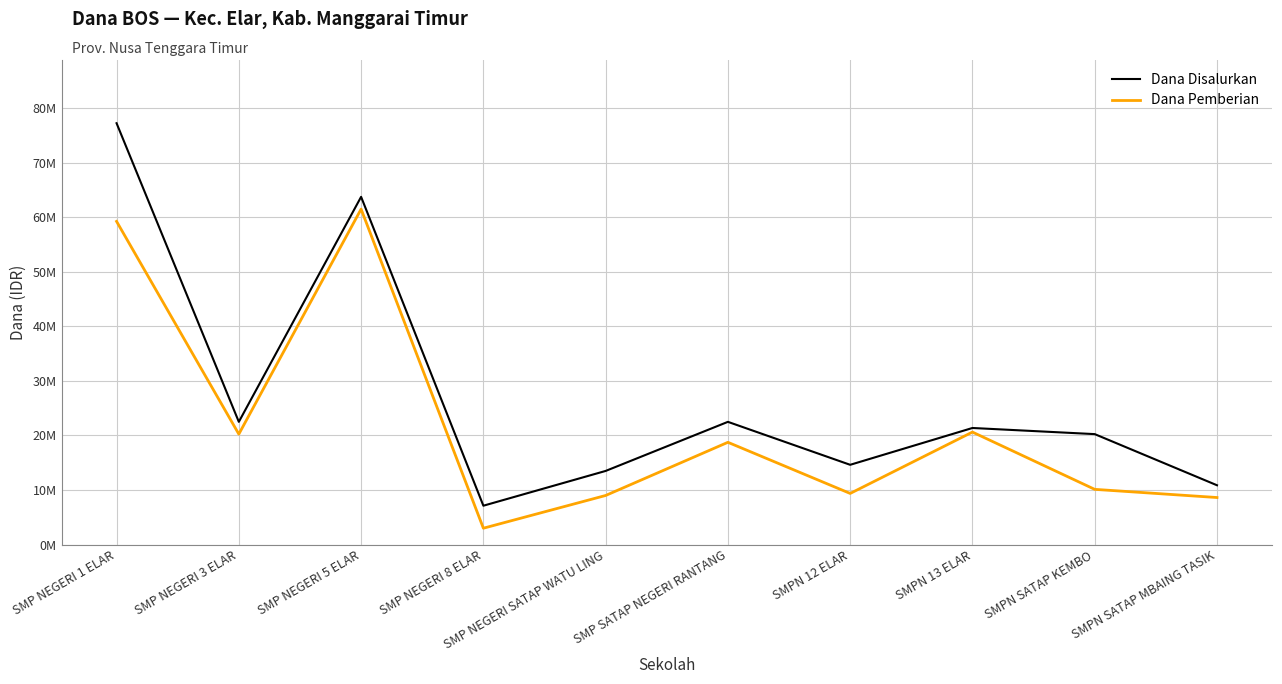

Does the chart display data point markers on the line(s)?

No